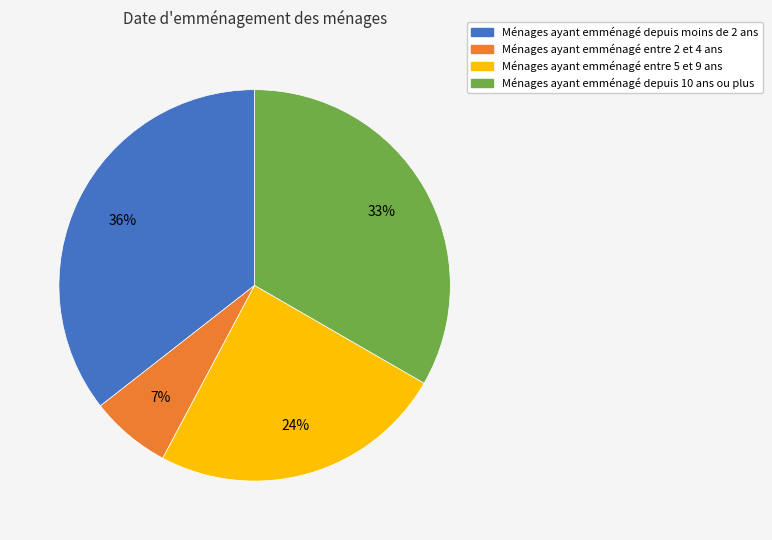

Do Ménages ayant emménagé entre 5 et 9 ans and Ménages ayant emménagé entre 2 et 4 ans together represent more than half of the pie?

No